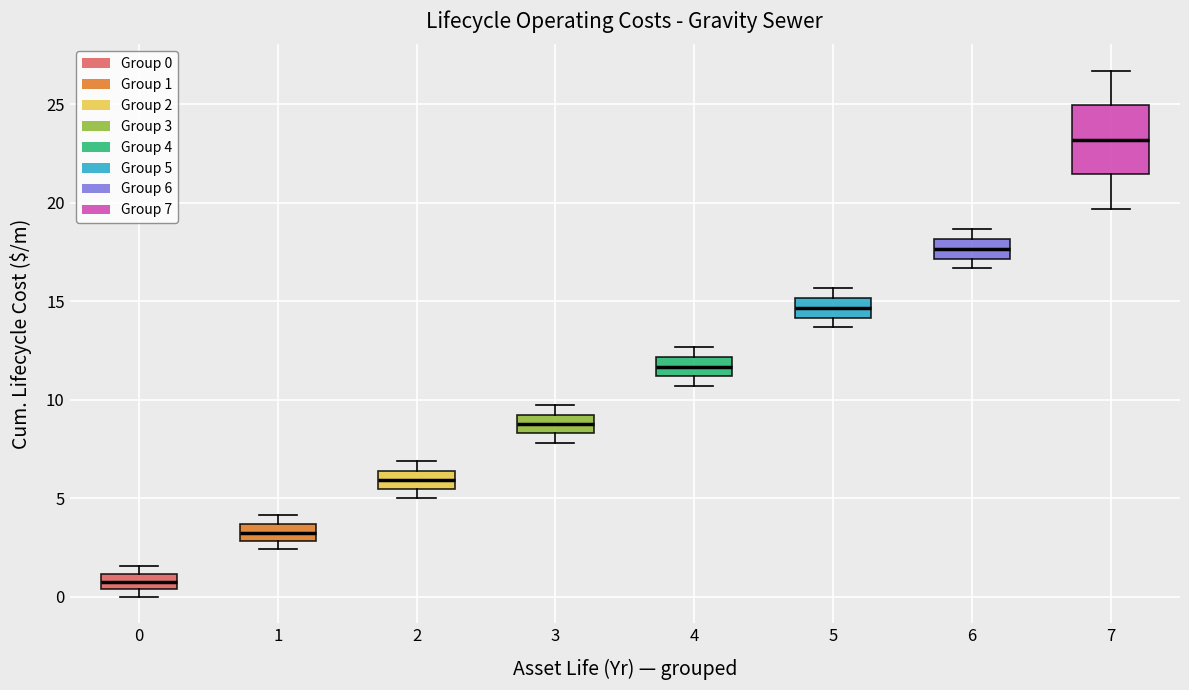

Where is the upper edge of the box at x = 3 on the y-axis? The values are not printed on the chart, so give them approximately, as read against the axis.

9.5